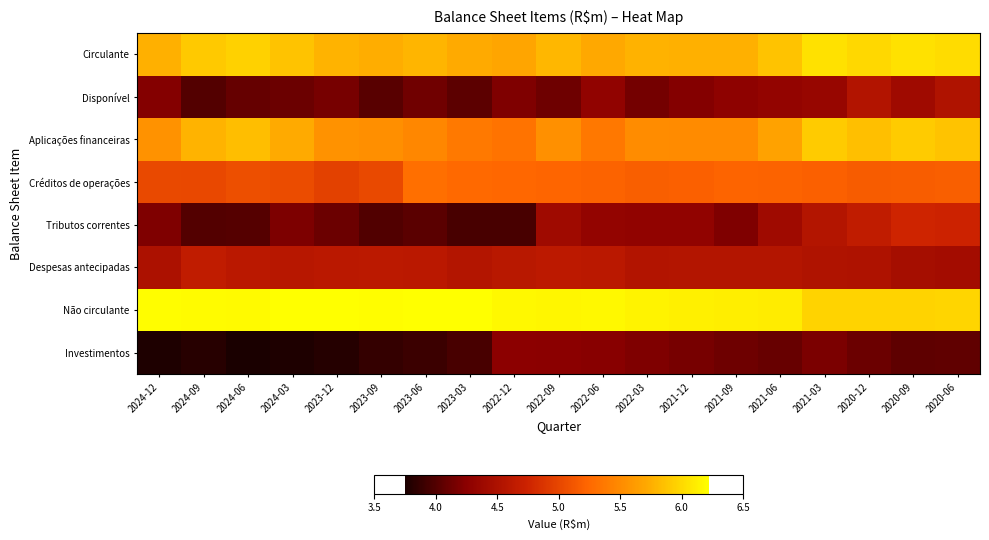

Which series has the largest total across all categories?

Não circulante